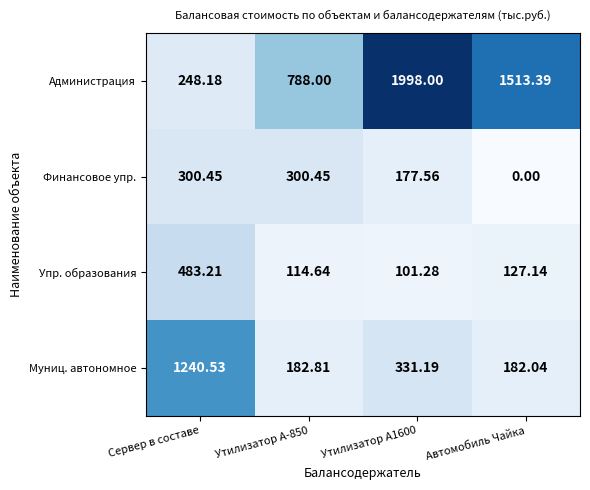

How many series are shown in this chart?

4